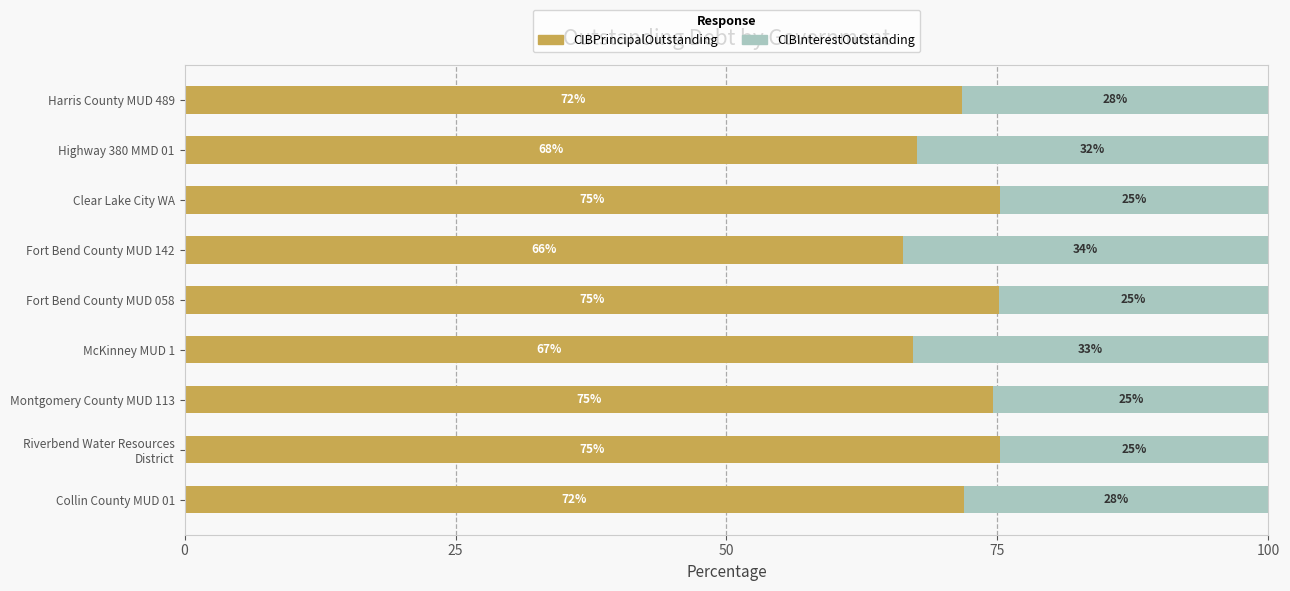

The CIBPrincipalOutstanding series shows 75.1 at Fort Bend County MUD 058. True or false?

True